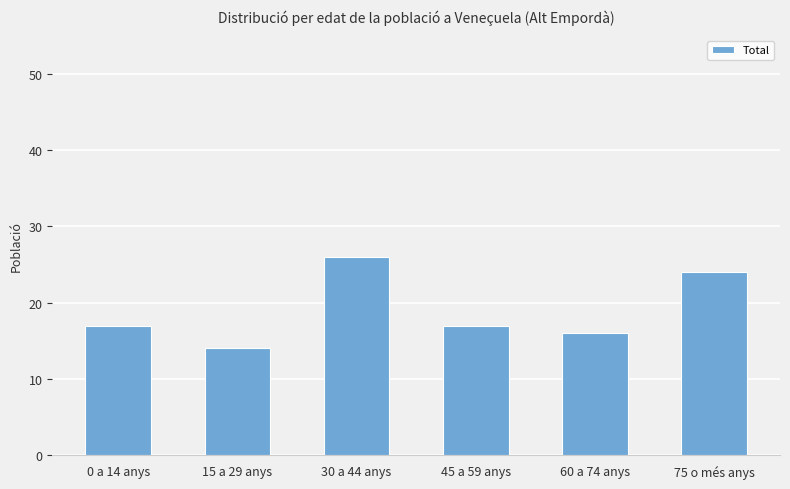

Read the value at 75 o més anys, to the nearest 10.

20